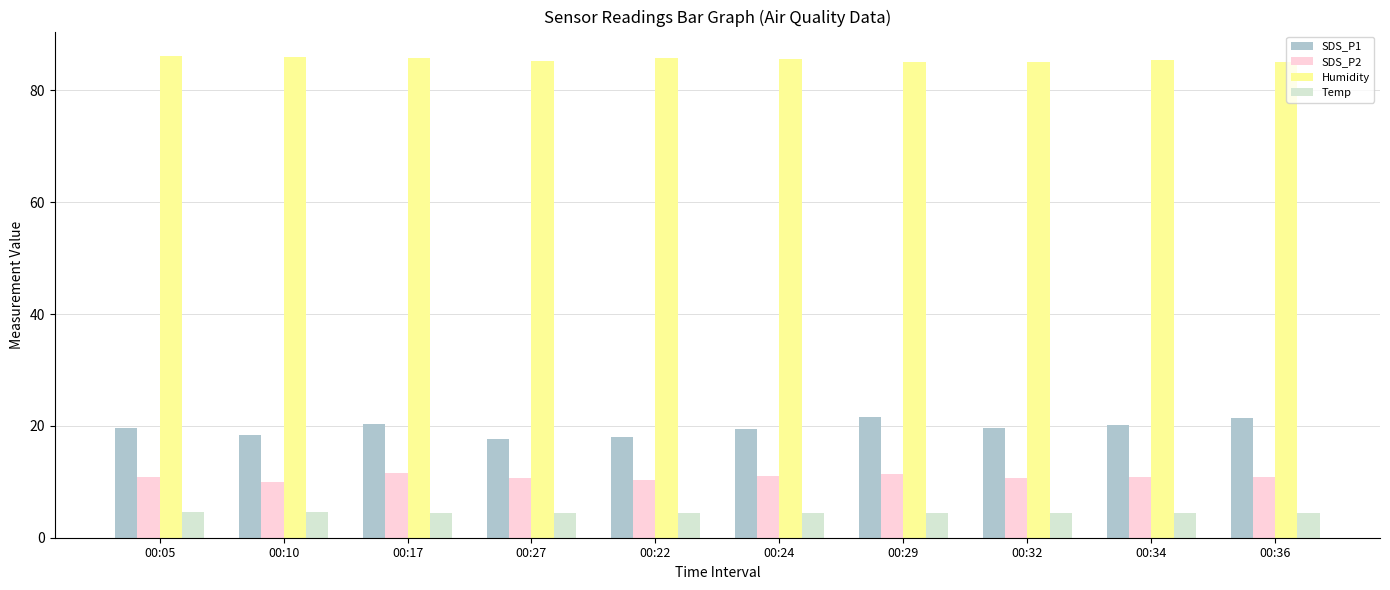

Does the chart contain stacked bars?

No